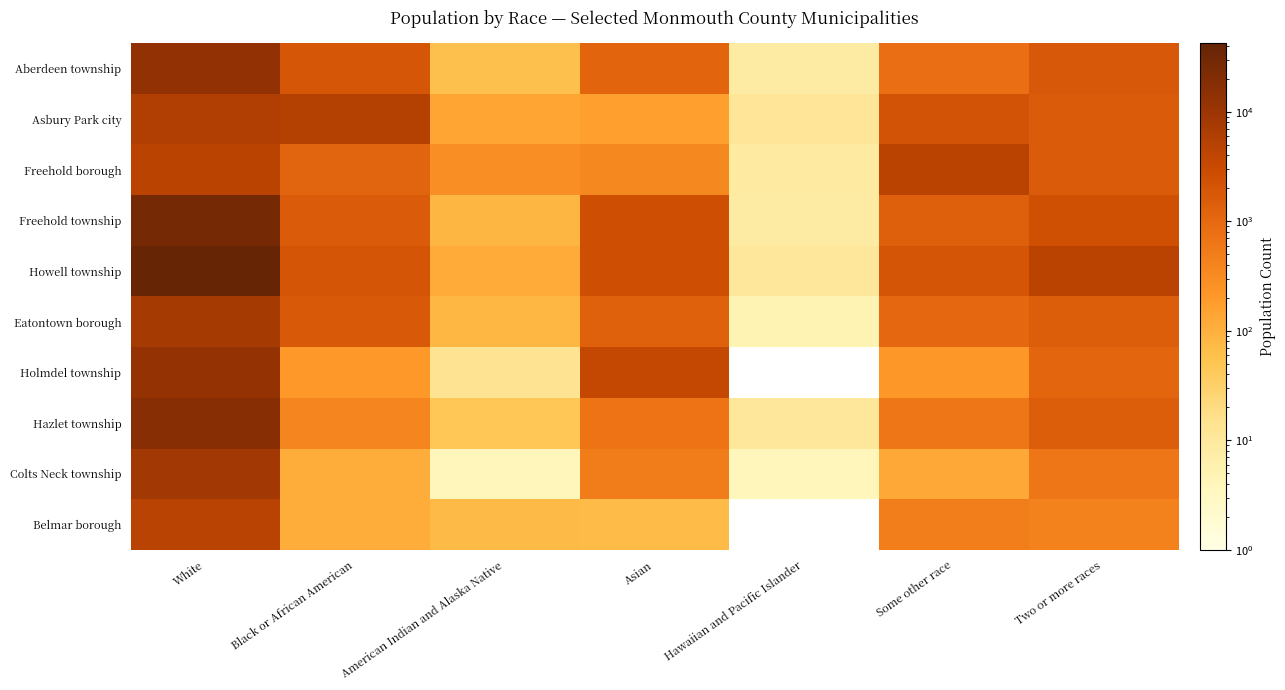

Which series has the largest total across all categories?

Howell township